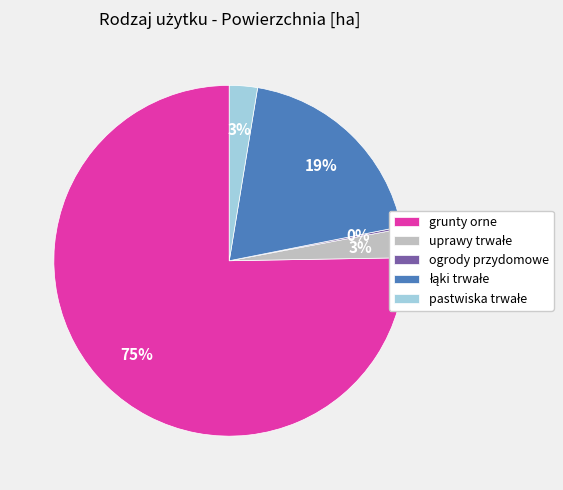

To the nearest percent, what is the difference between the largest and smallest slice percentages?

75%